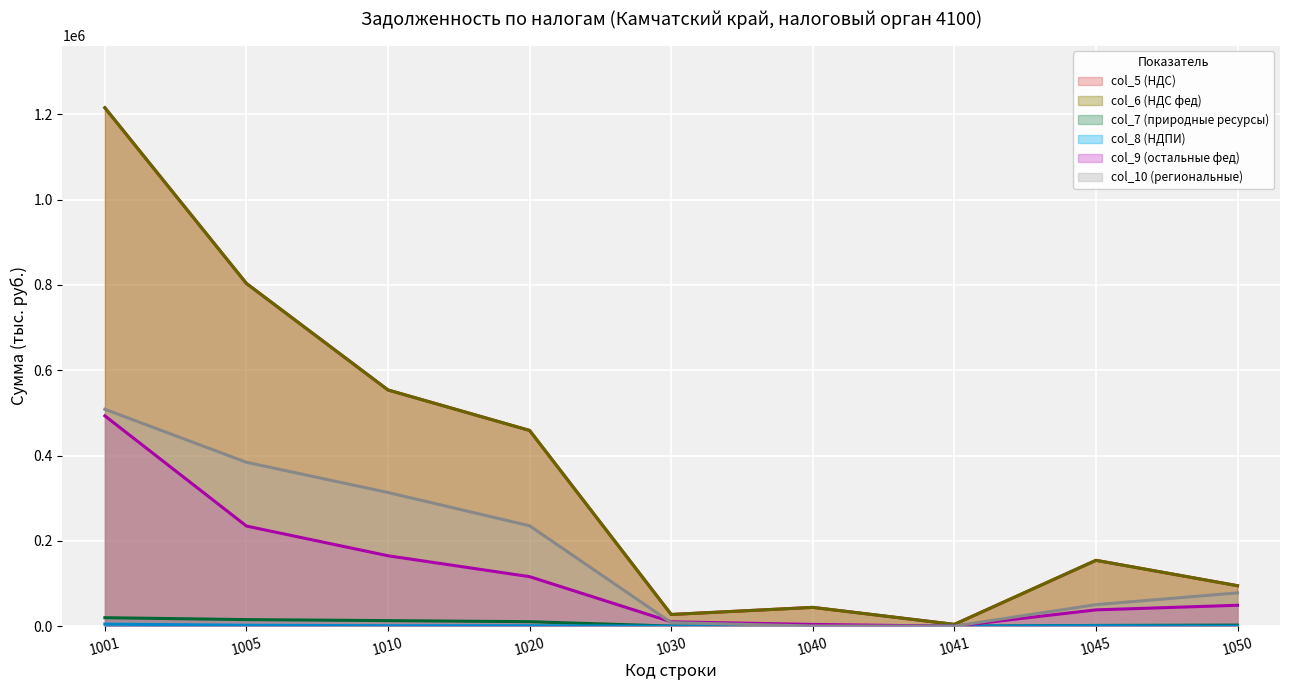

How many distinct data groups are displayed?

6